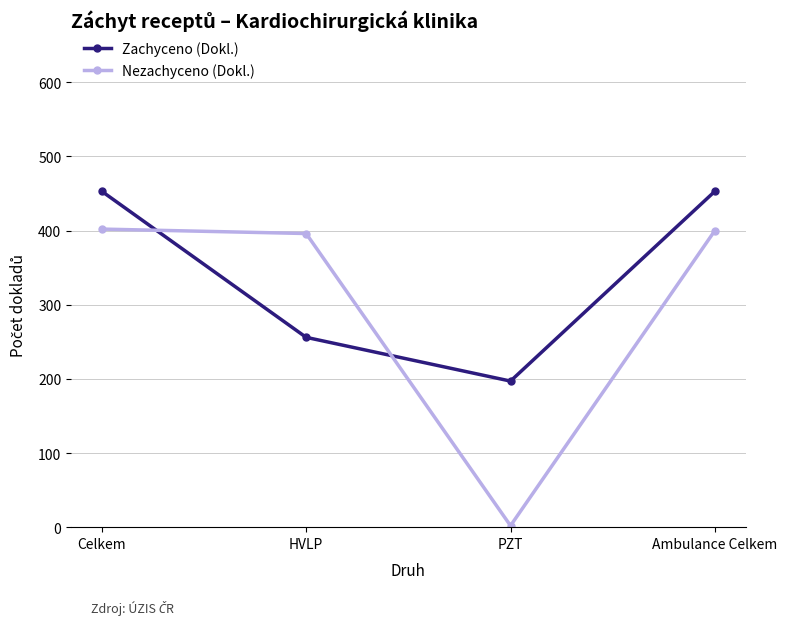

How many series are shown in this chart?

2